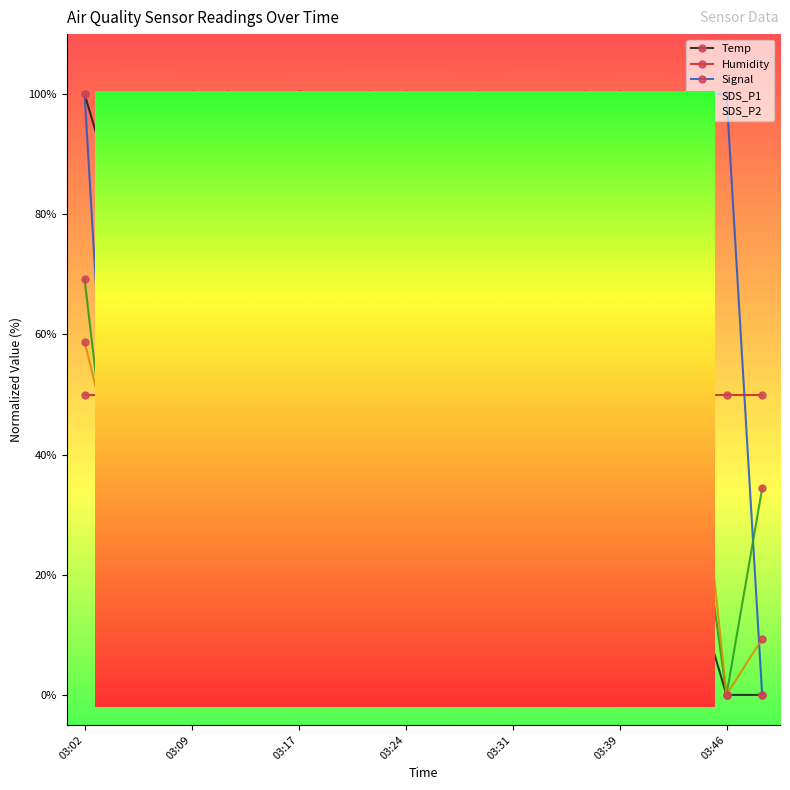

What is the maximum value shown in the chart?

100.0